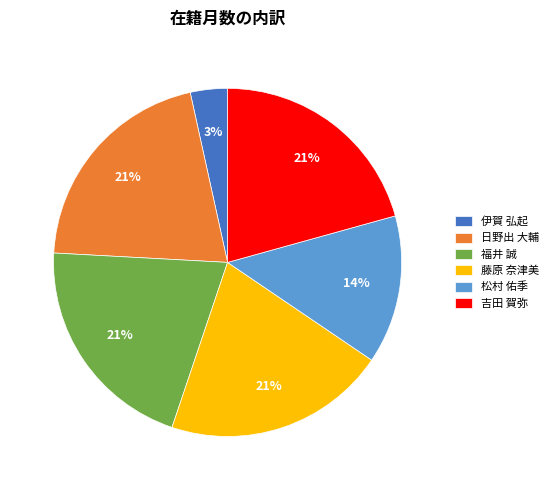

To the nearest percent, what percentage of the pie is 吉田 賀弥?

21%